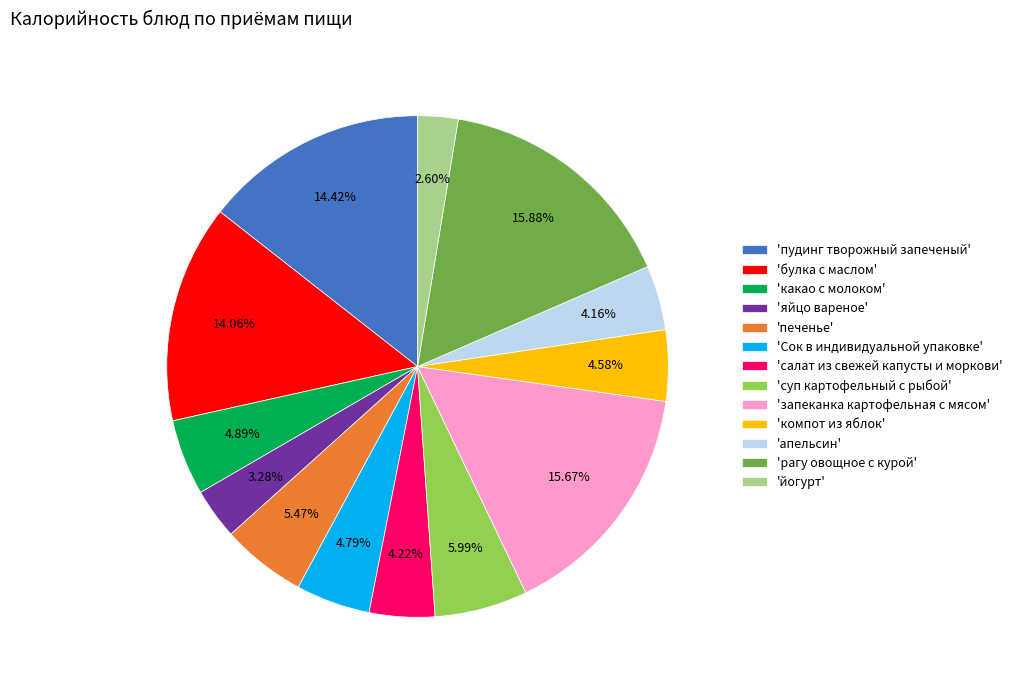

Which category has the smallest portion of the pie?

'йогурт'